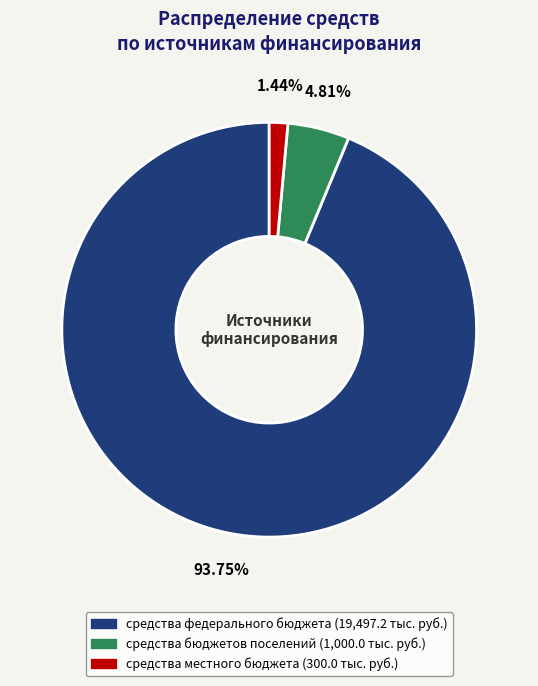

Is there a majority slice in this chart?

Yes